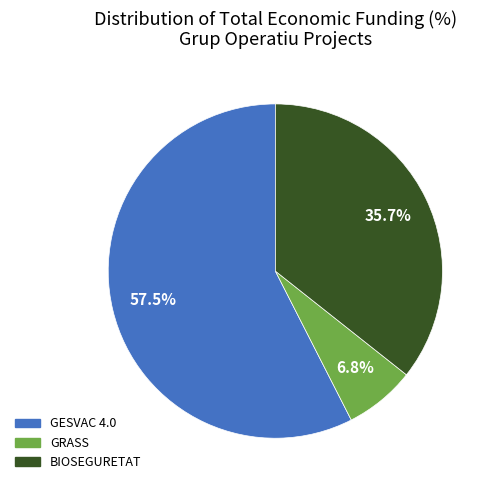

Is there any slice that represents more than half of the pie?

Yes